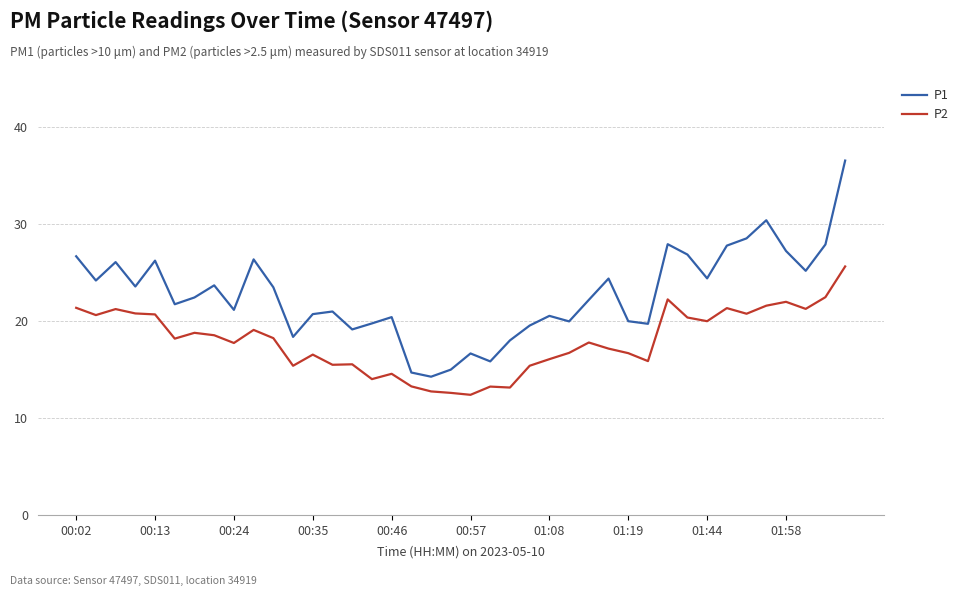

What is the minimum value for P2?

12.4